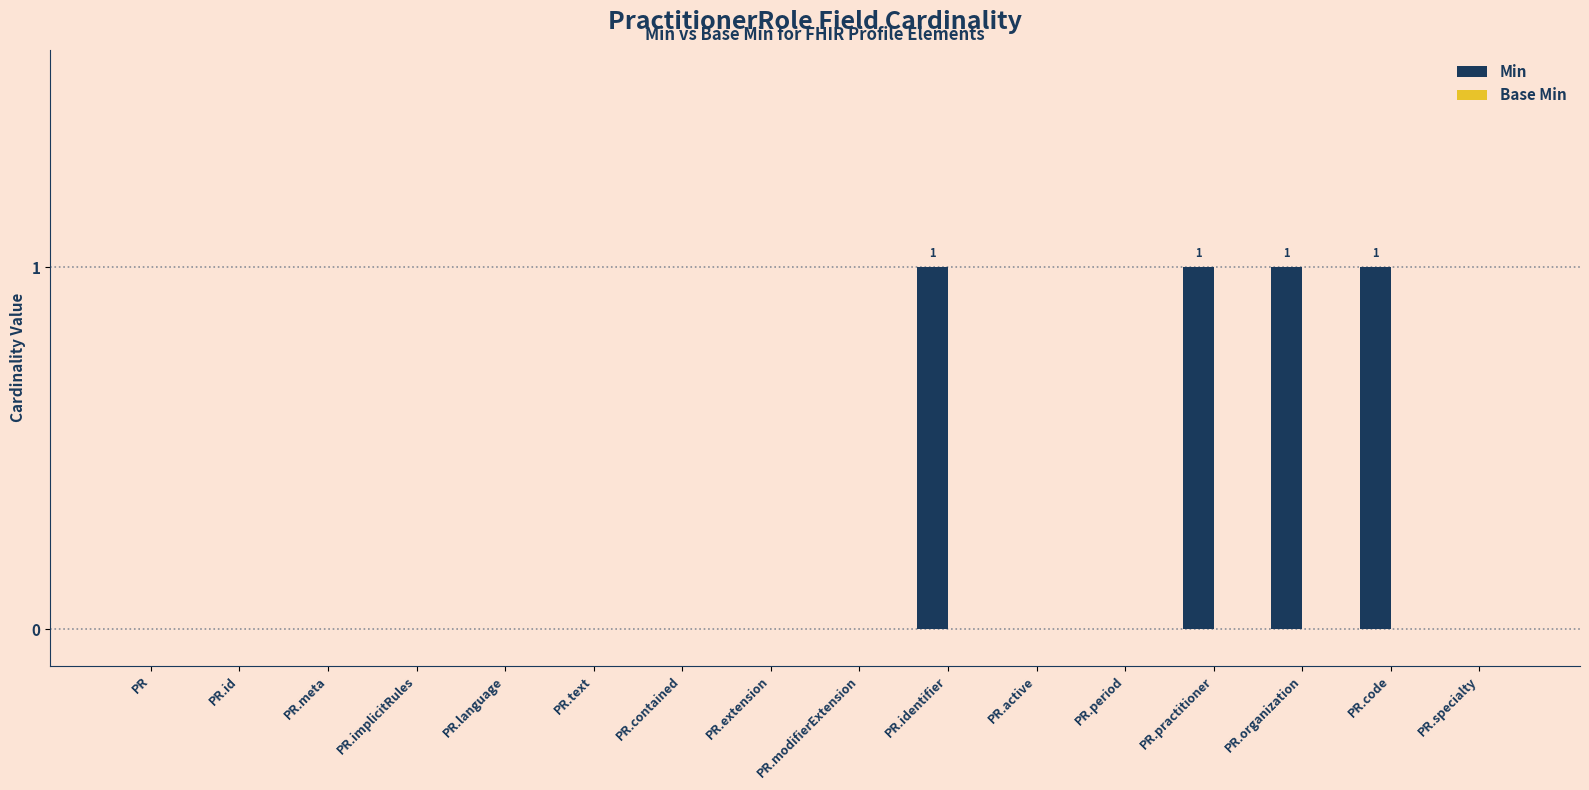

What is the sum of all values?

4